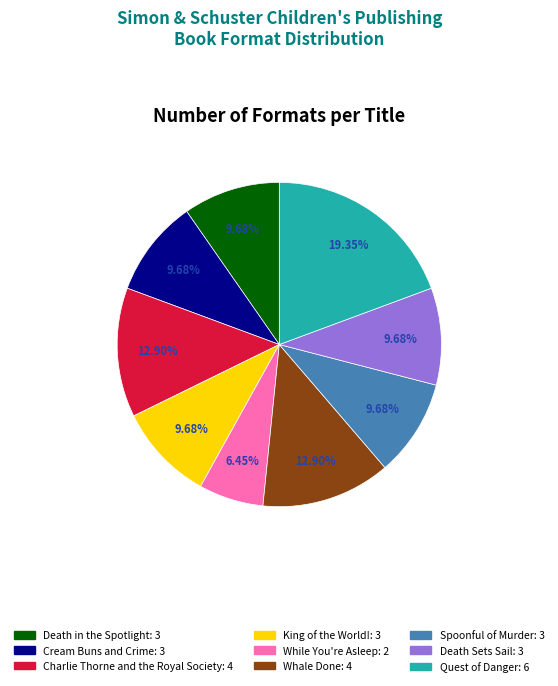

True or false: Charlie Thorne and the Royal Society accounts for 6% of the total.

False